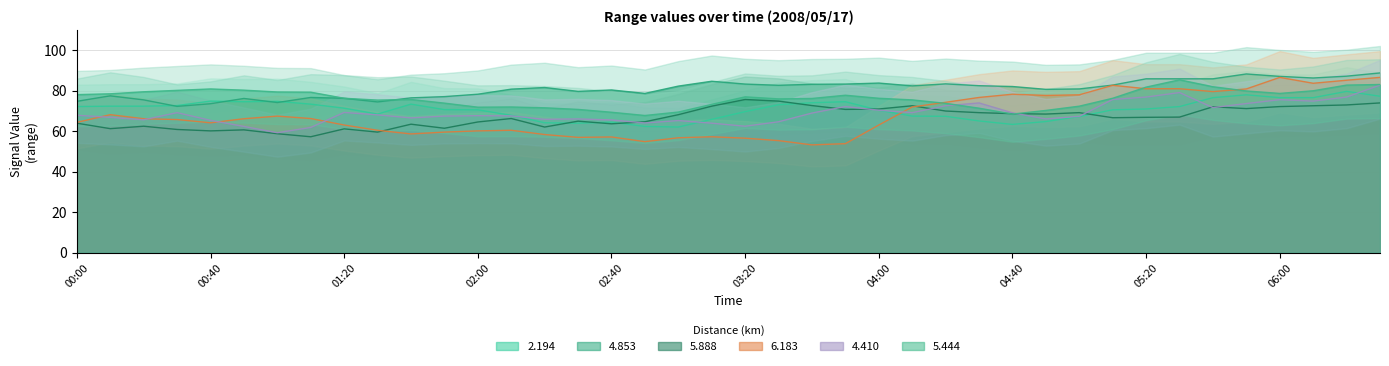

What is the value of the 2.194 point at the 13th from the left?

70.5